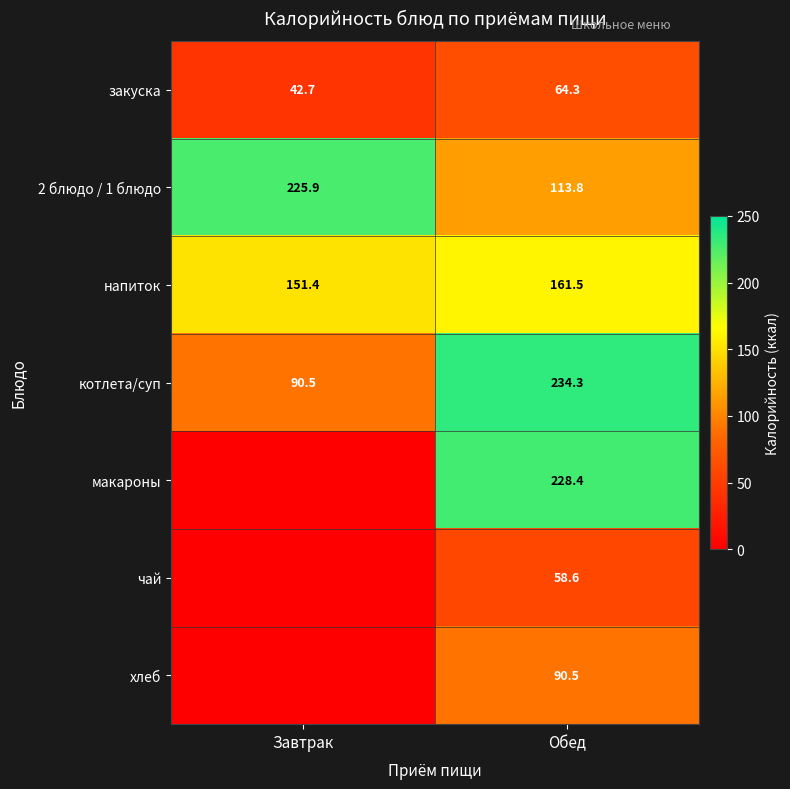

What is the difference between the highest and lowest values at Обед?

175.7